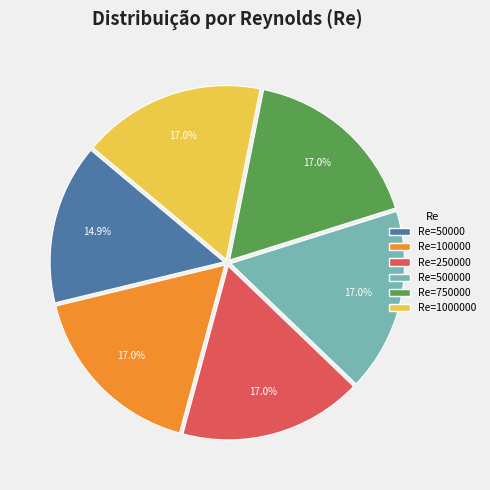

Does any single category account for the majority?

No